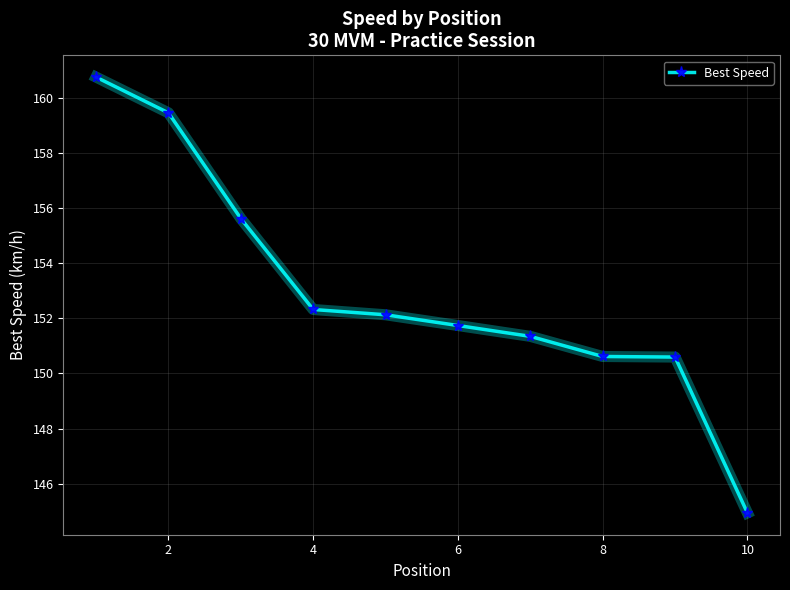

What is the sum of all values?

1529.6